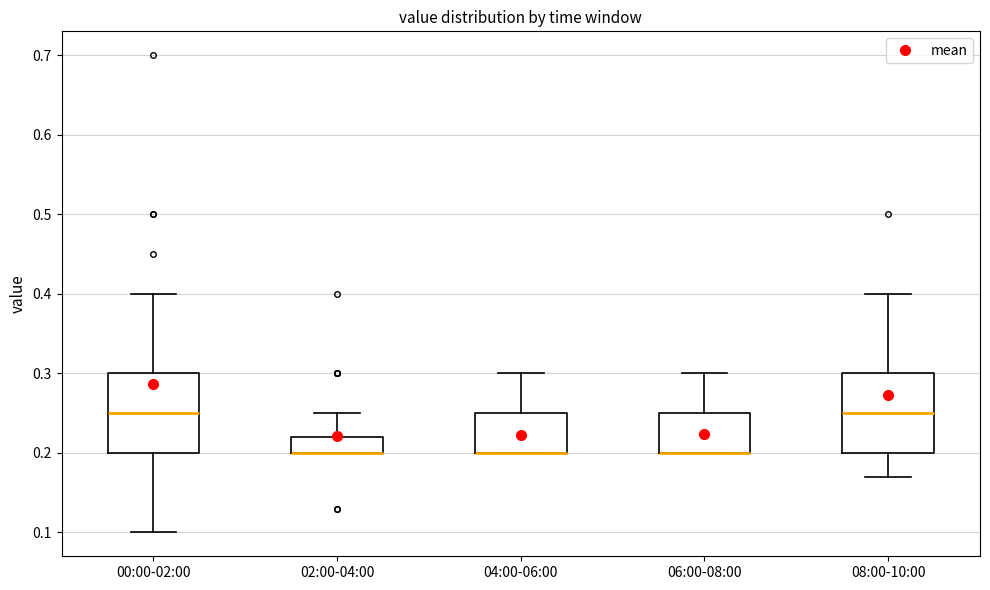

Reading left to right, read every box against the y-axis: the position of its median line, the range the box covers, and the ends of its whiskers. The values are not printed on the chart, so give them approximately, as read against the axis.

00:00-02:00: median 0.25, box 0.20 to 0.30, whiskers 0.10 to 0.40
02:00-04:00: median 0.20 (drawn on the box's lower edge), box 0.20 to 0.22, whiskers 0.20 to 0.25
04:00-06:00: median 0.20 (drawn on the box's lower edge), box 0.20 to 0.25, whiskers 0.20 to 0.30
06:00-08:00: median 0.20 (drawn on the box's lower edge), box 0.20 to 0.25, whiskers 0.20 to 0.30
08:00-10:00: median 0.25, box 0.20 to 0.30, whiskers 0.17 to 0.40